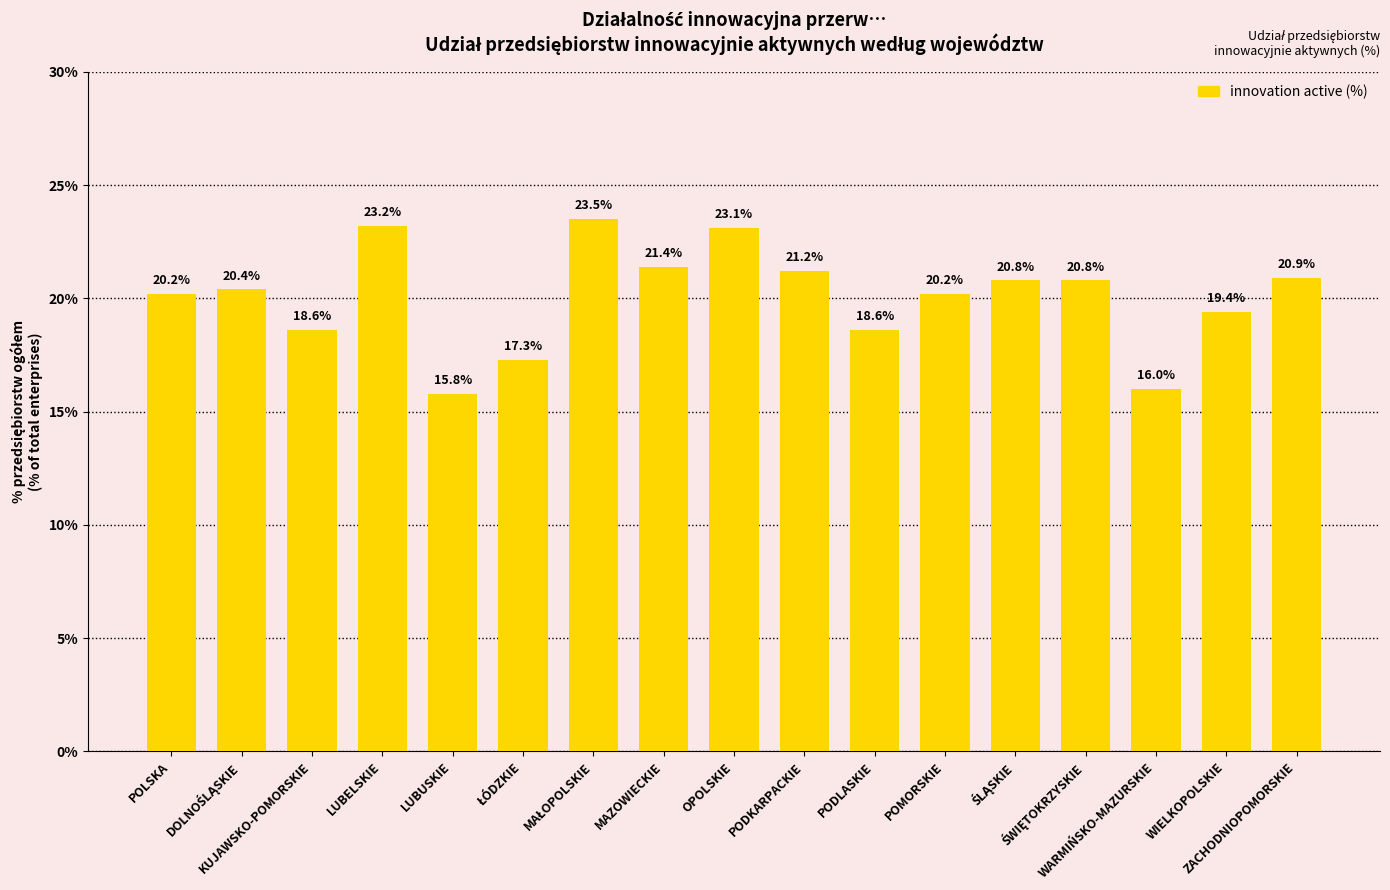

What is the average value?

20.1